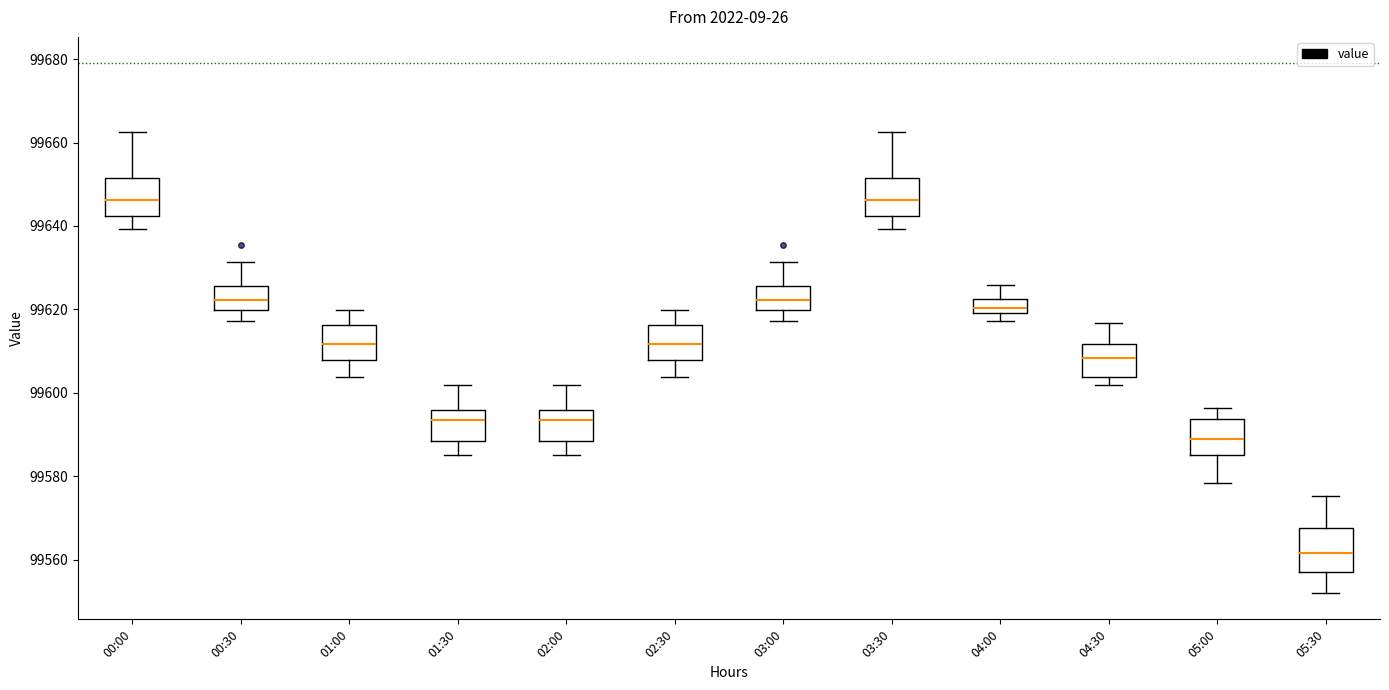

Reading left to right, transcribe this box plot: for each box, give where its median line is, the range the box spans, and where its two whiskers end, as read against the y-axis. The values are not printed on the chart, so give them approximately, as read against the axis.

00:00: median 99646, box 99642 to 99652, whiskers 99640 to 99662
00:30: median 99622, box 99620 to 99626, whiskers 99618 to 99632
01:00: median 99612, box 99608 to 99616, whiskers 99604 to 99620
01:30: median 99594, box 99588 to 99596, whiskers 99586 to 99602
02:00: median 99594, box 99588 to 99596, whiskers 99586 to 99602
02:30: median 99612, box 99608 to 99616, whiskers 99604 to 99620
03:00: median 99622, box 99620 to 99626, whiskers 99618 to 99632
03:30: median 99646, box 99642 to 99652, whiskers 99640 to 99662
04:00: median 99620 (just above the box's lower edge), box 99620 to 99622, whiskers 99618 to 99626
04:30: median 99608, box 99604 to 99612, whiskers 99602 to 99616
05:00: median 99588, box 99586 to 99594, whiskers 99578 to 99596
05:30: median 99562, box 99558 to 99568, whiskers 99552 to 99576